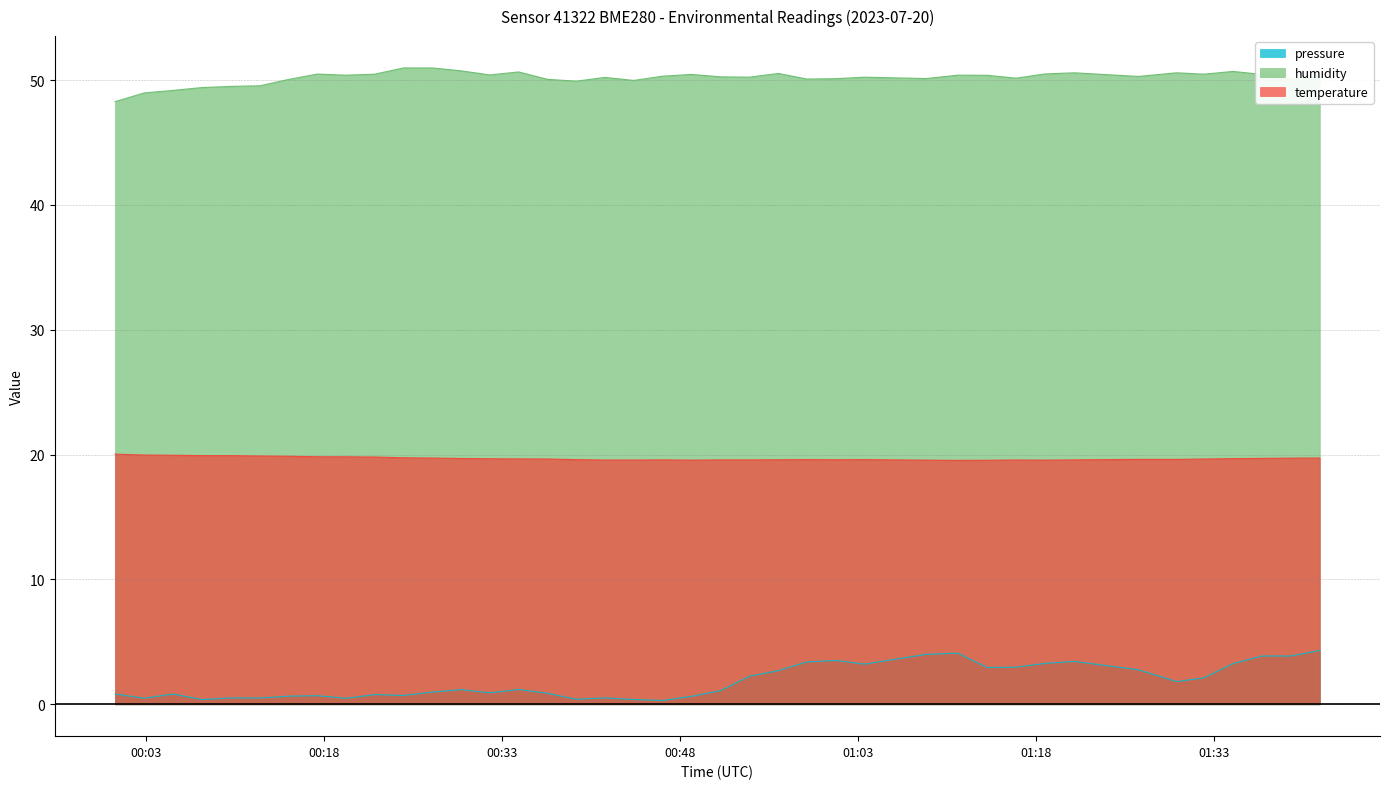

How many lines are shown in the chart?

3